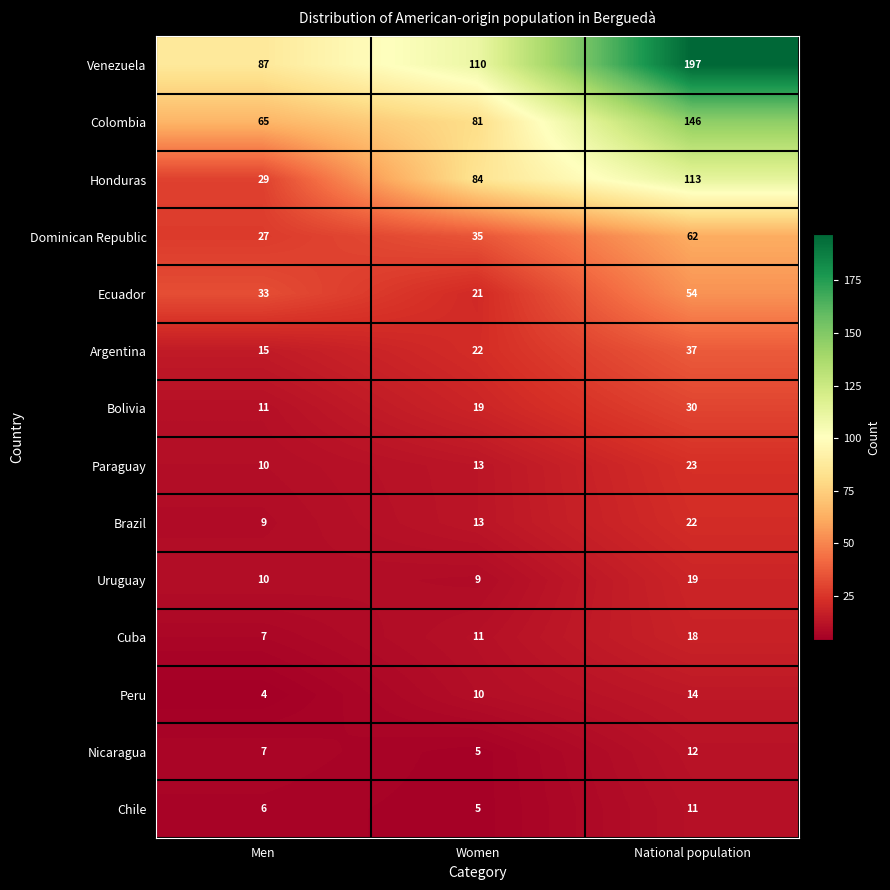

What is the difference between the maximum and minimum values in the Dominican Republic series?

35